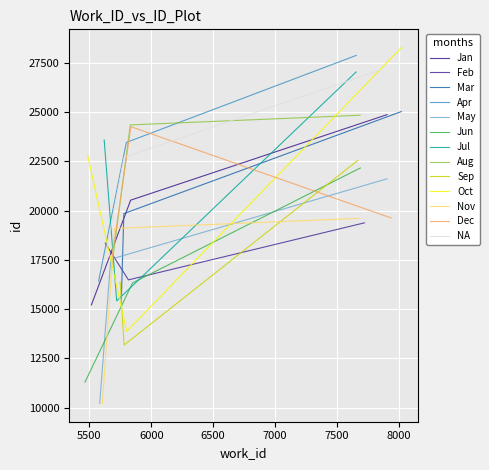

How many values in the Jan series are below 20535?

1